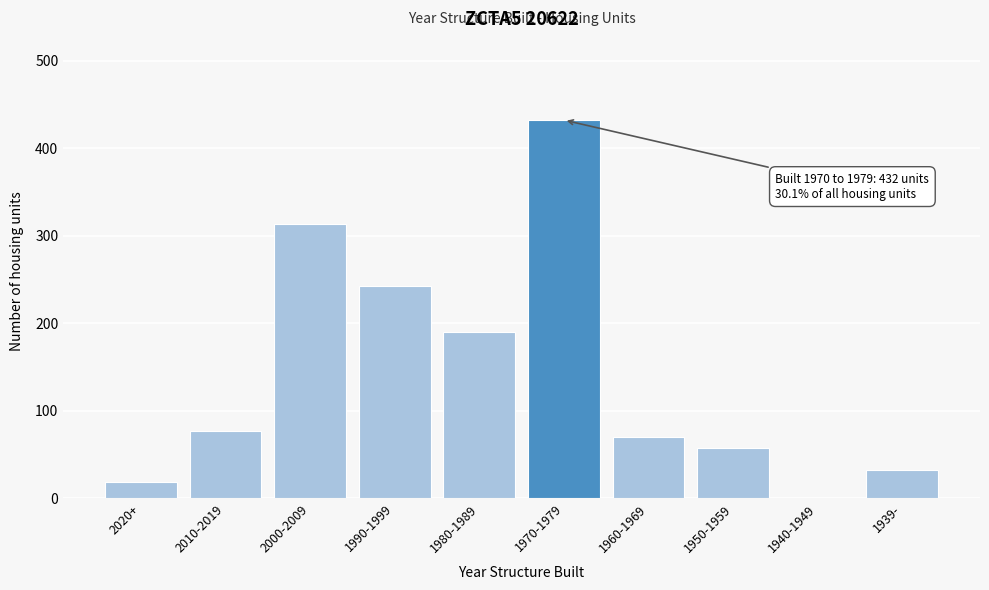

What value does the data have at 2000-2009?

313